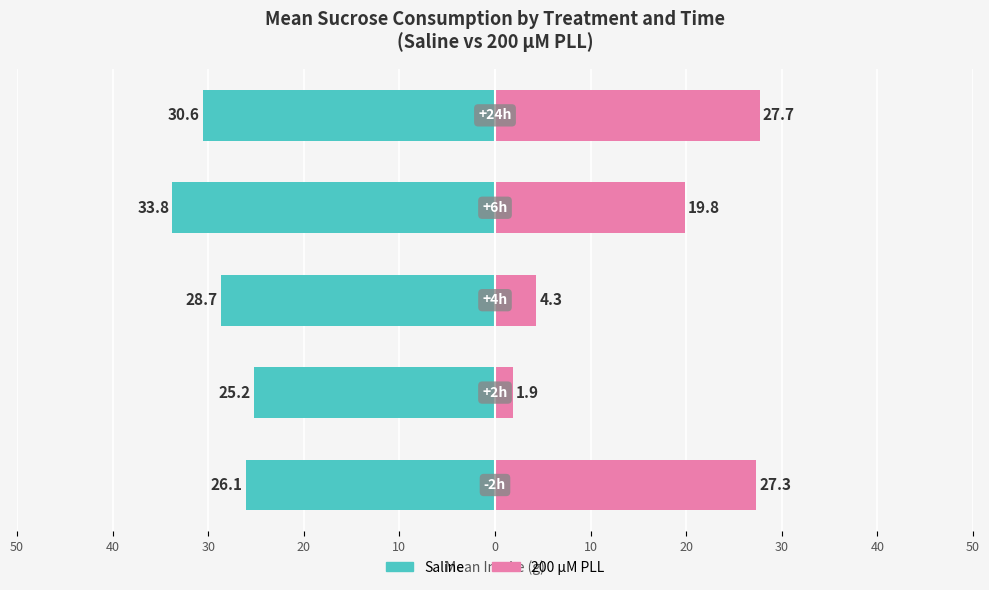

Are the bars grouped side by side (vs. stacked)?

Yes